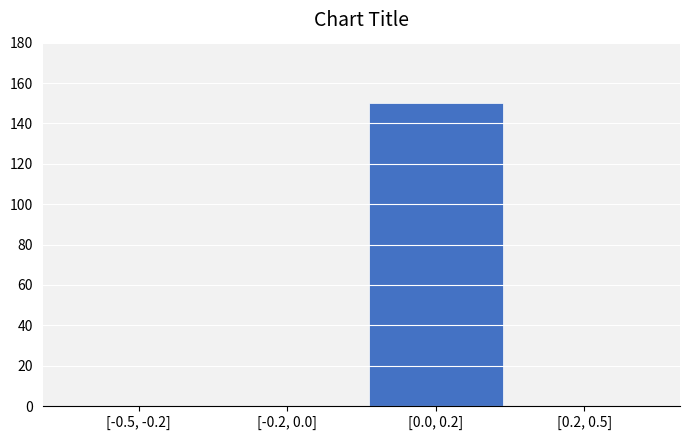

Reading left to right, what are all the values shown in this chart?

[-0.5, -0.2]=0	[-0.2, 0.0]=0	[0.0, 0.2]=150	[0.2, 0.5]=0